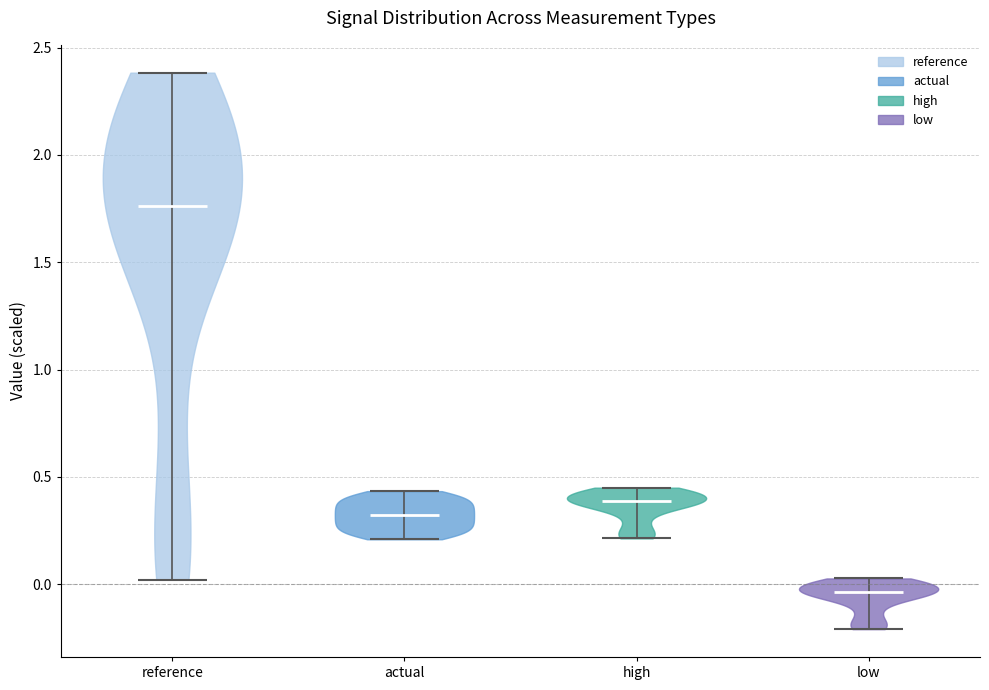

Which violin has the highest median line?

reference